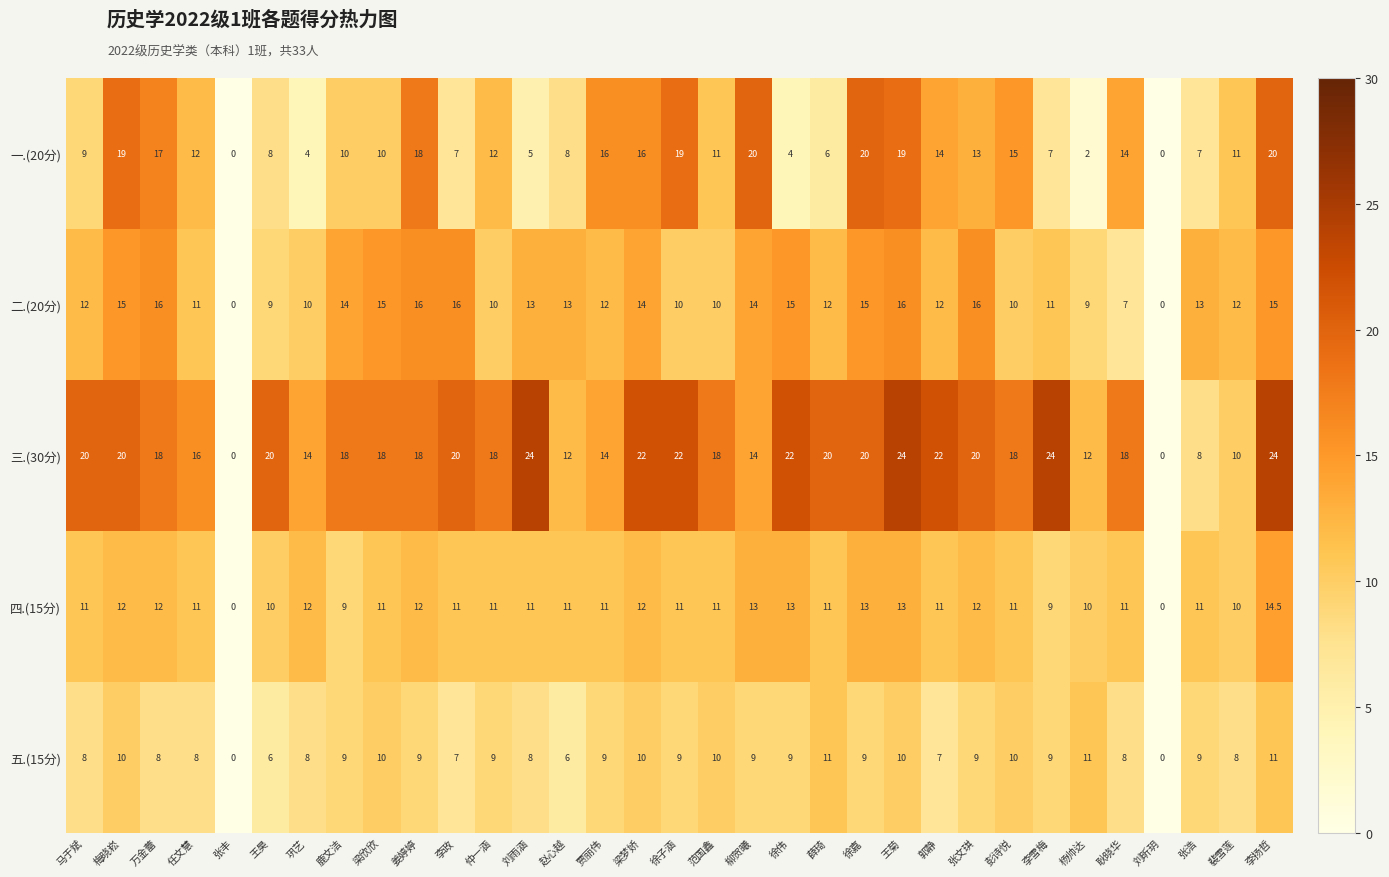

Which series has the largest range (max minus min)?

三.(30分)